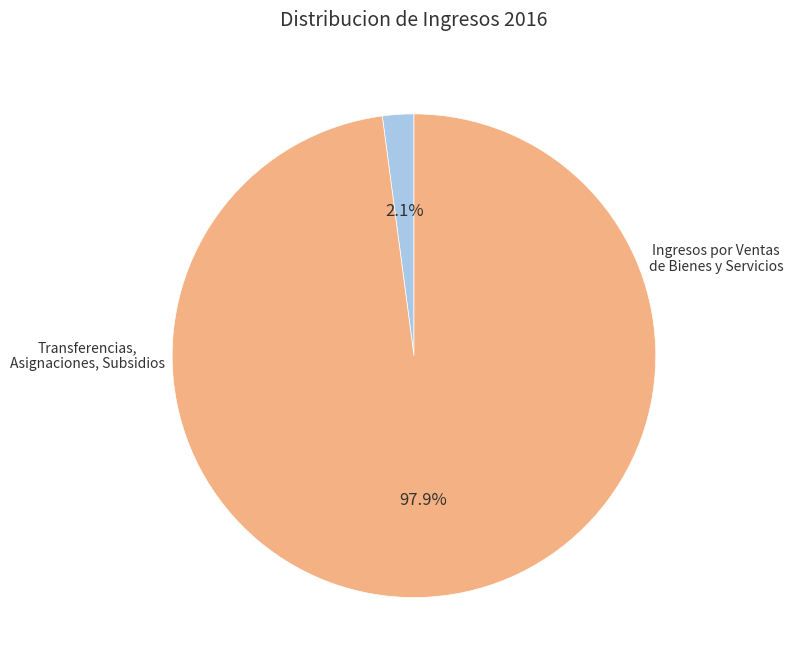

Is there a majority slice in this chart?

Yes